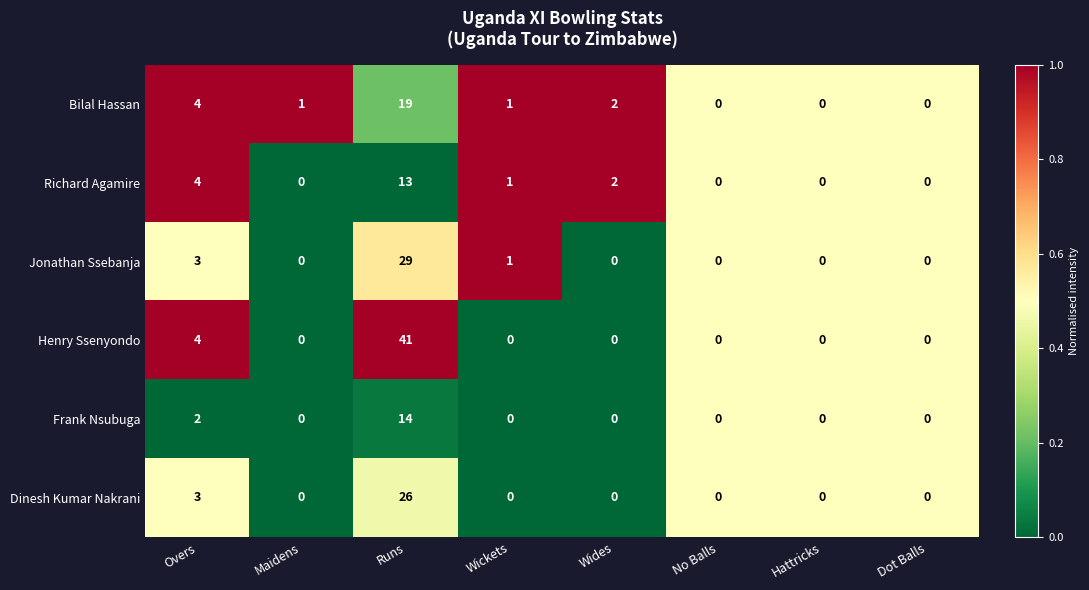

Rank the series by their maximum value, from highest to lowest.

Henry Ssenyondo, Jonathan Ssebanja, Dinesh Kumar Nakrani, Bilal Hassan, Frank Nsubuga, Richard Agamire